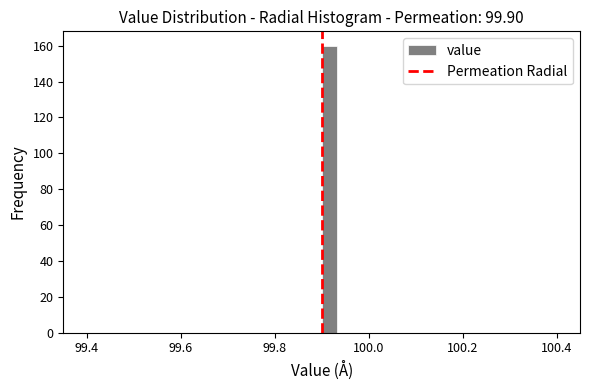

Around what value on the x-axis is the tallest bar? Give the approximate position of its centre, as read against the axis.

99.92